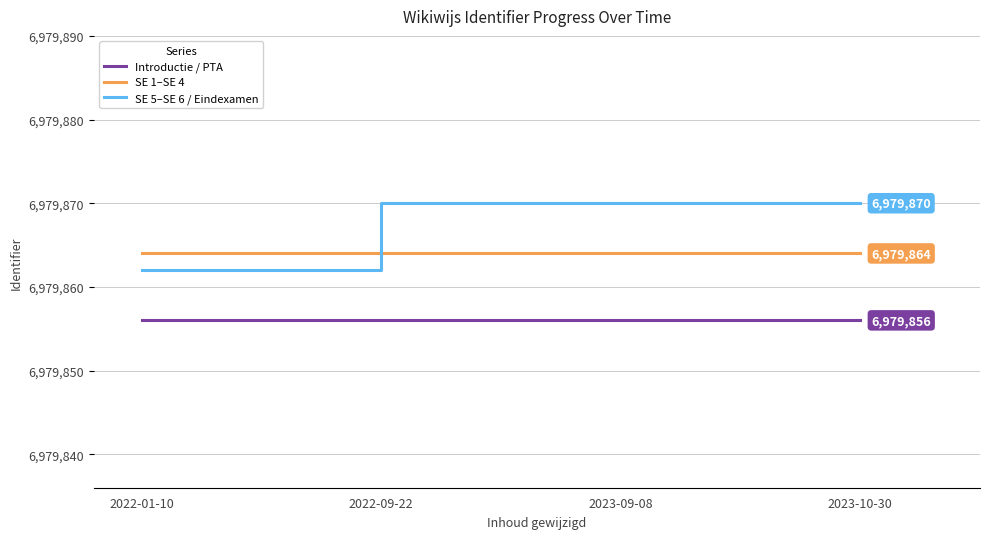

Which series has the largest total across all categories?

SE 5–SE 6 / Eindexamen